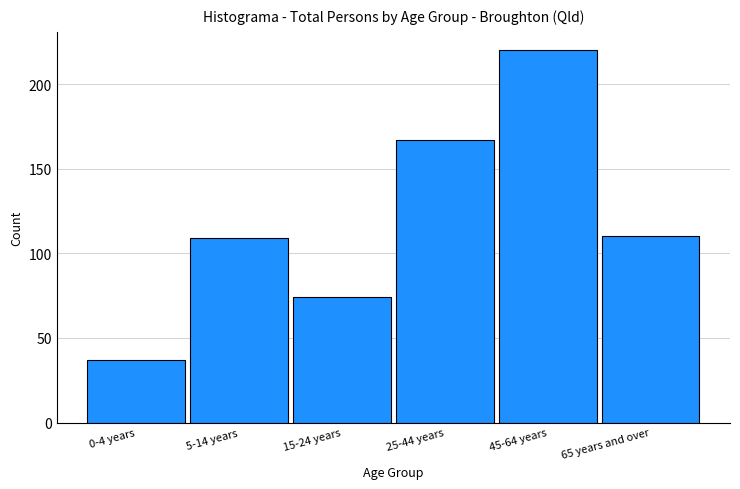

Reading left to right, transcribe all the data shown in this chart.

37	109	74	167	220	110